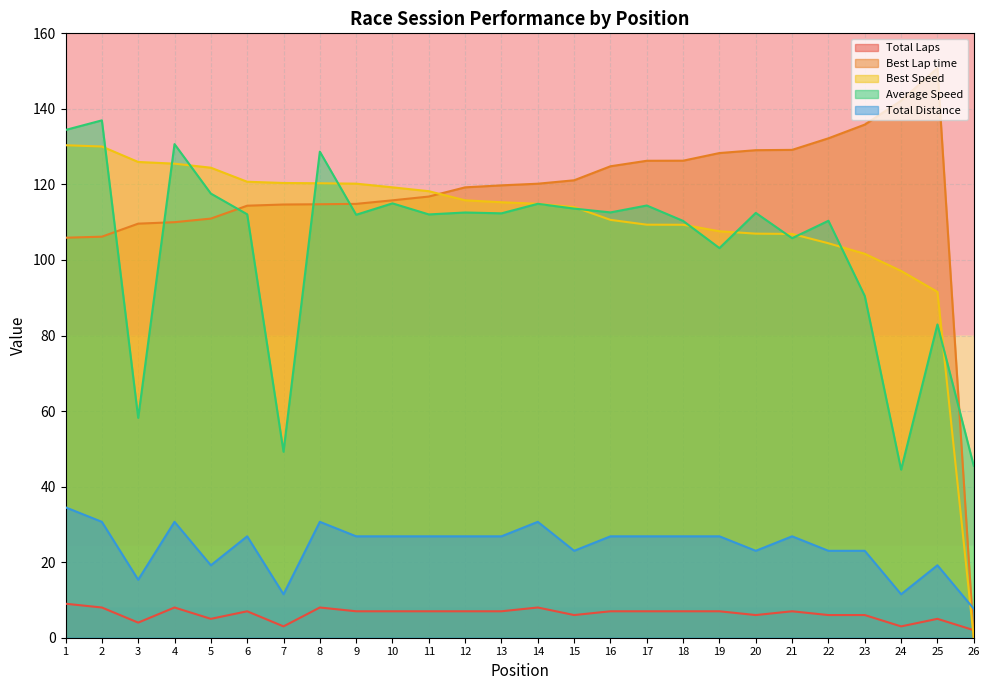

Which category has the highest value in the Best Speed series?

1